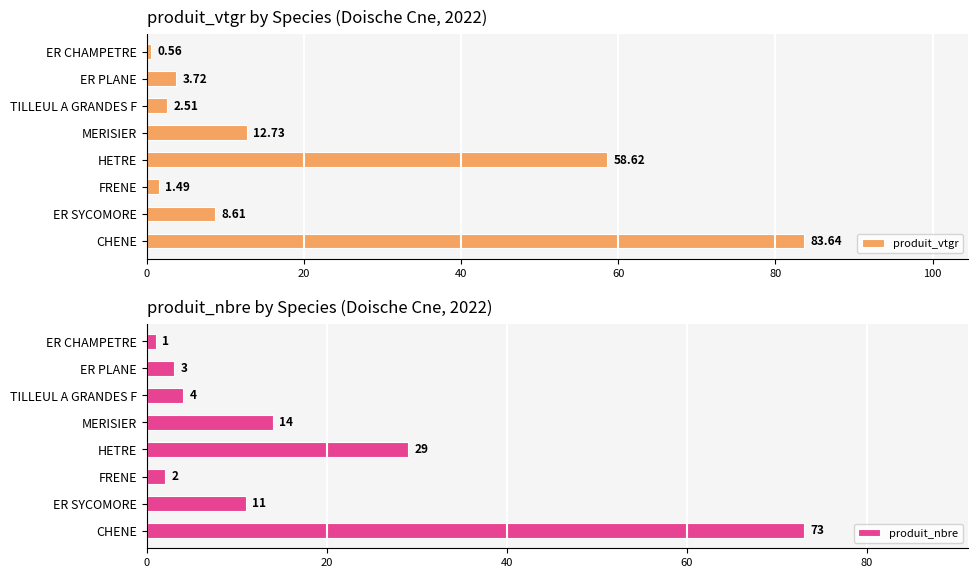

What is the sum of the produit_vtgr values at ER SYCOMORE and ER CHAMPETRE?

9.2